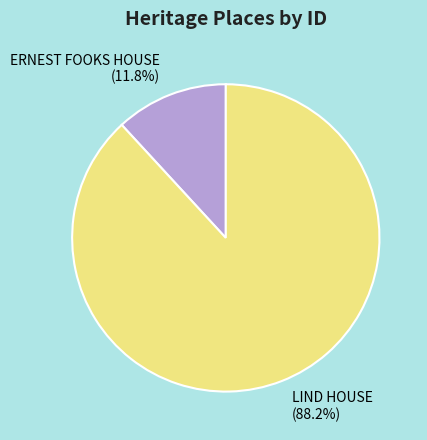

Count the number of slices in the pie.

2